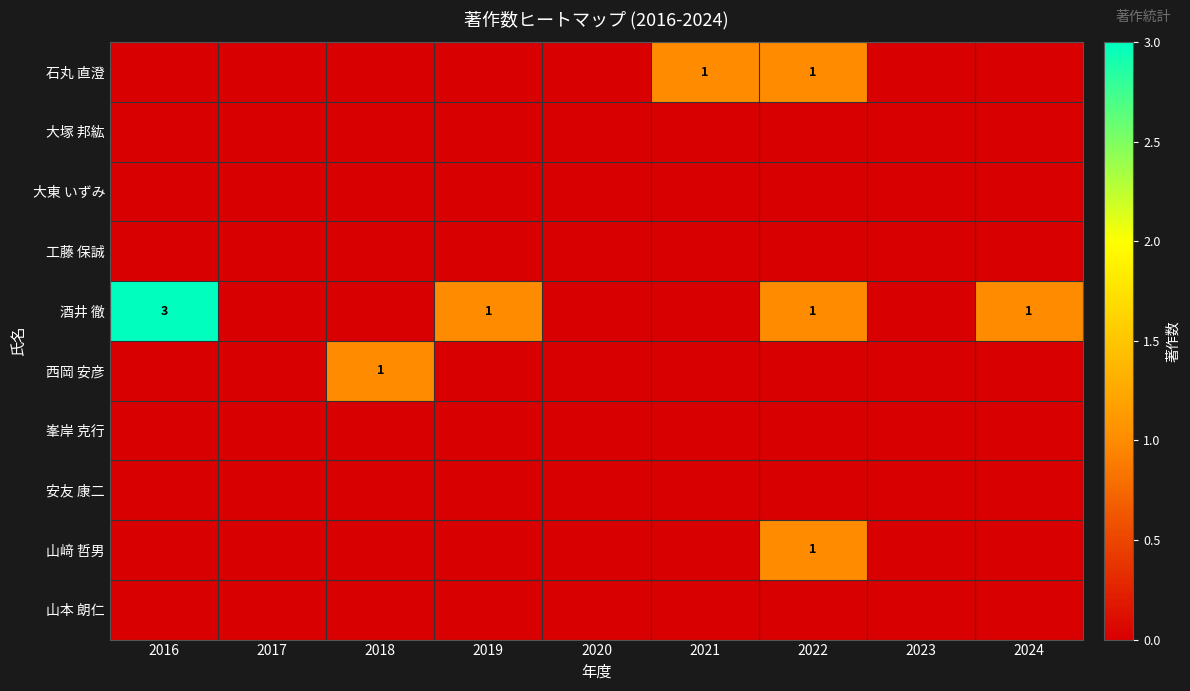

List the labels in order of 大塚 邦紘 value, largest first.

2016, 2017, 2018, 2019, 2020, 2021, 2022, 2023, 2024